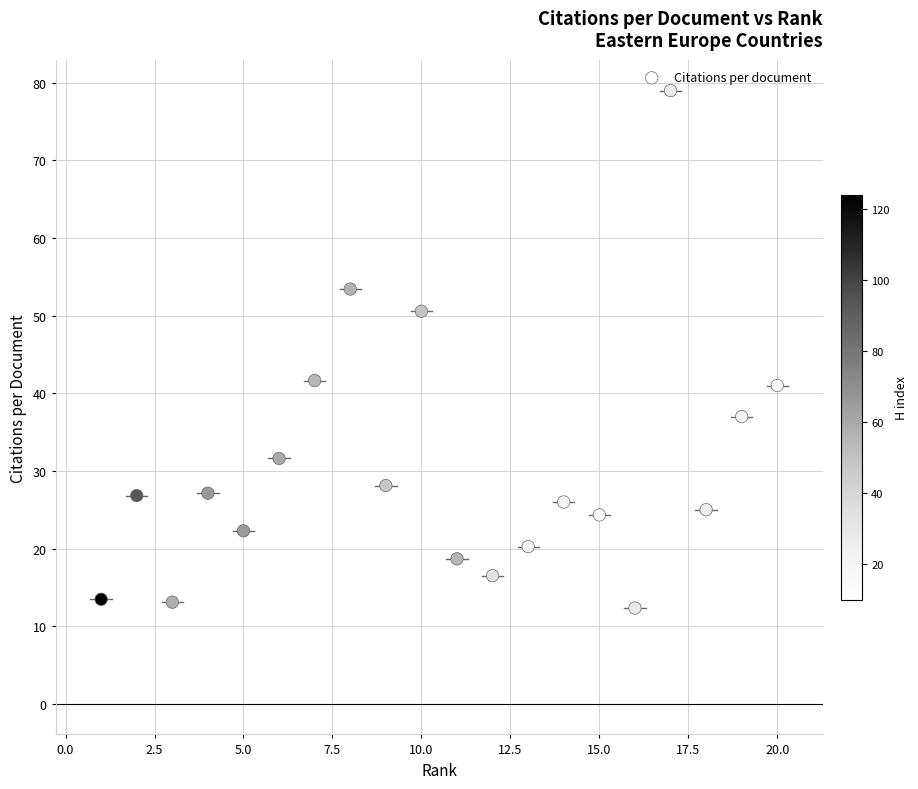

What is the range of Y values (max minus min)?

66.7